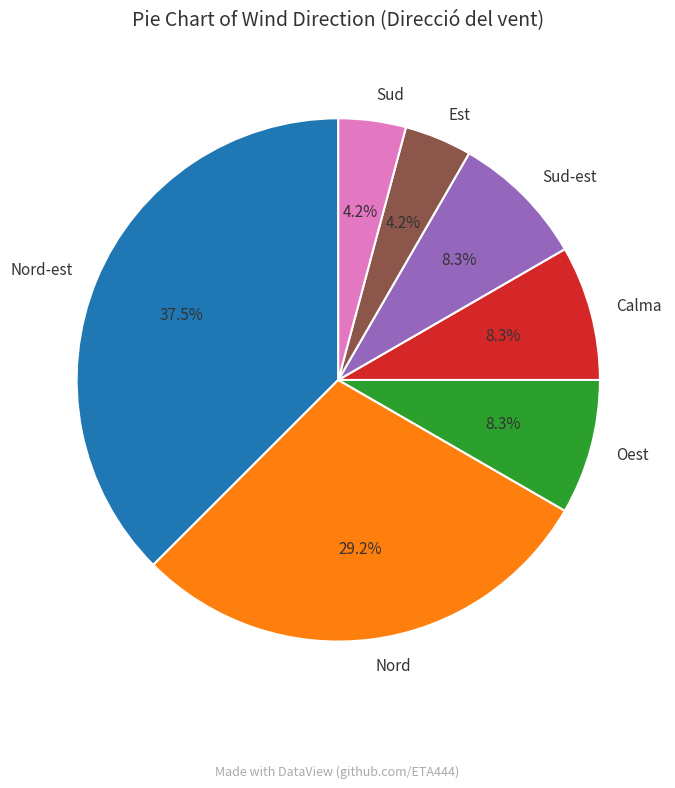

Is there any slice that represents more than half of the pie?

No